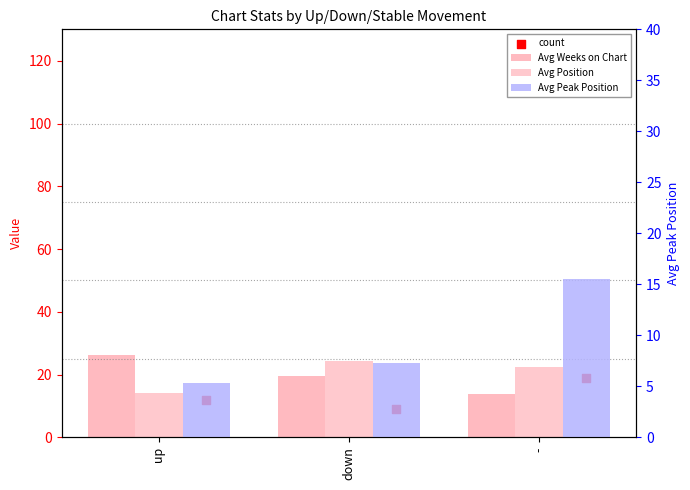

At how many categories does at least one series exceed 6?

3